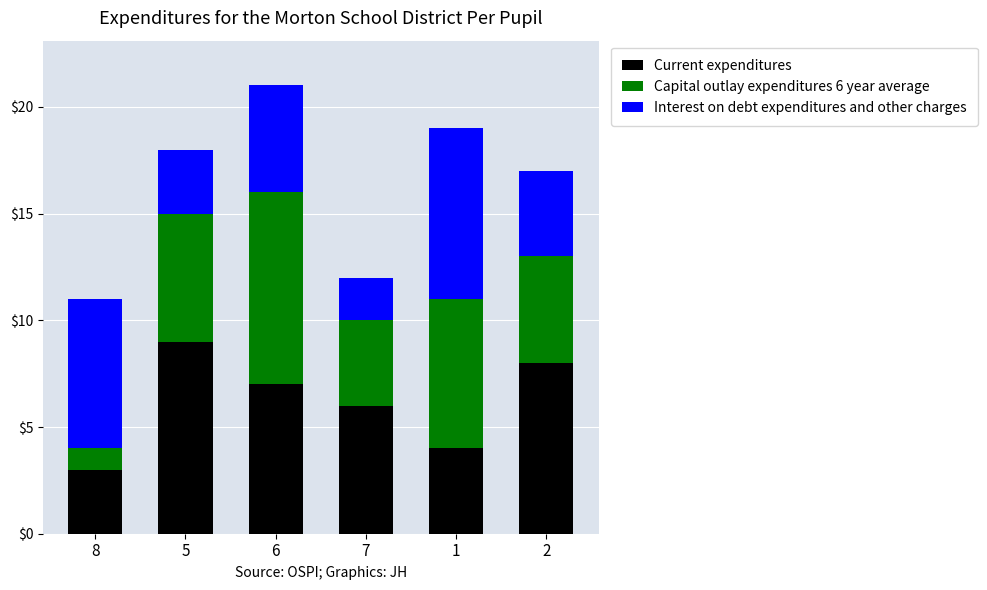

What is the difference between the maximum and second lowest values in the Current expenditures series?

5